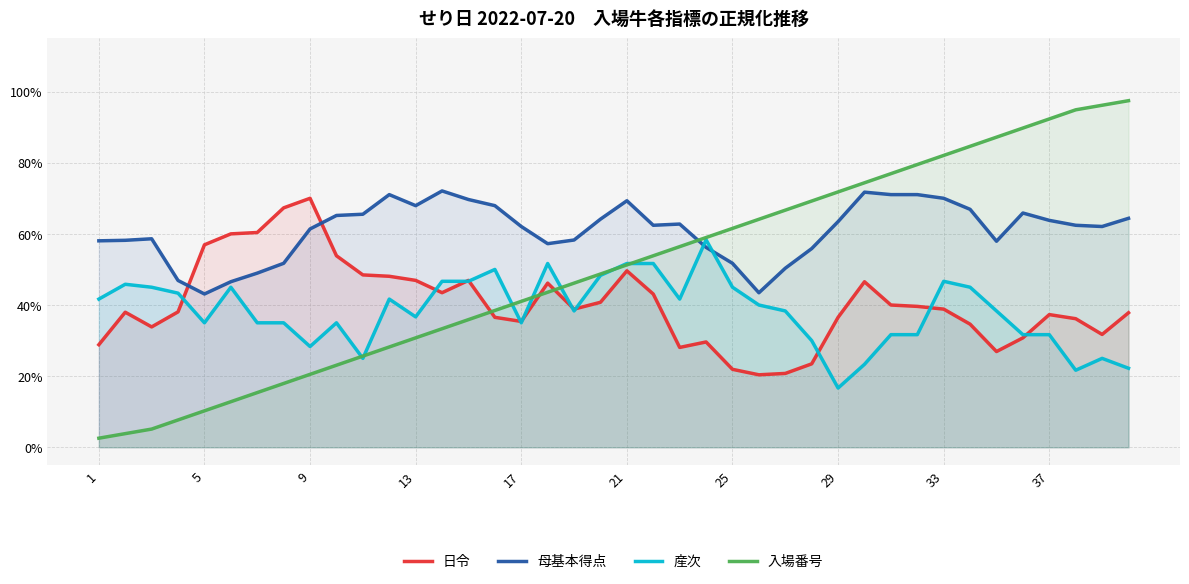

How many series are shown in this chart?

4